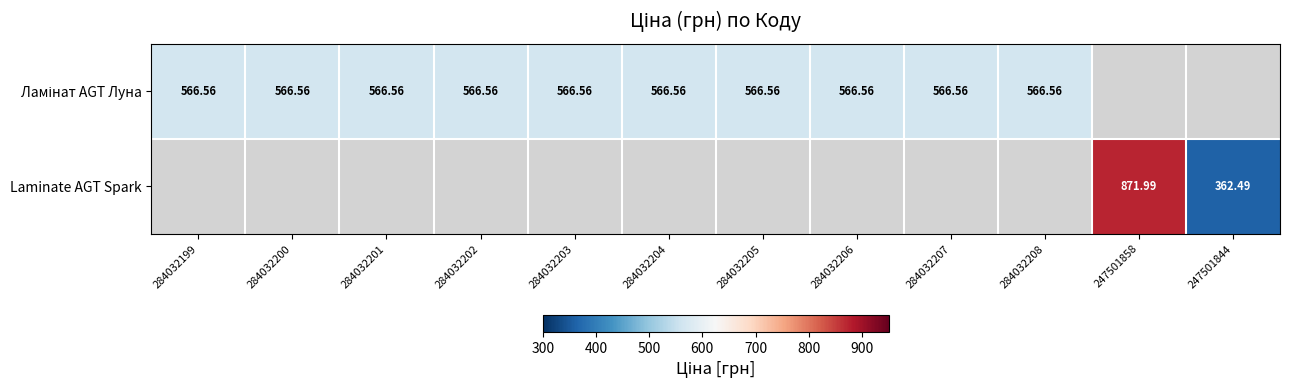

What is the highest value of the Ламінат AGT Луна series?

566.6